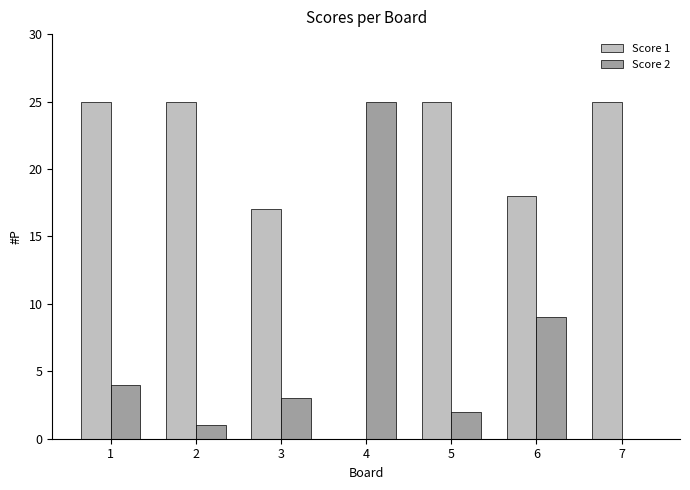

Where is Score 2 nearest to the value 12?

6